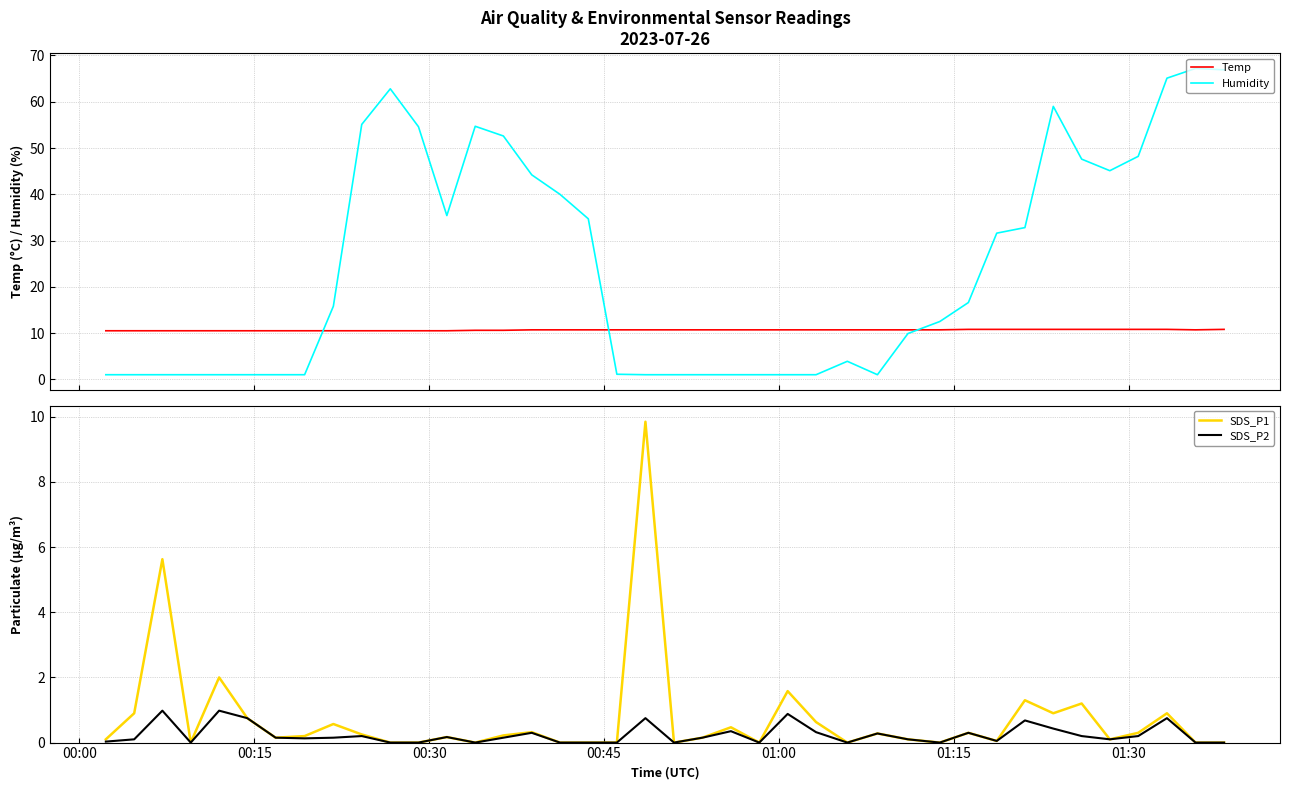

After their last crossing, which series has the higher values: Humidity or Temp?

Humidity